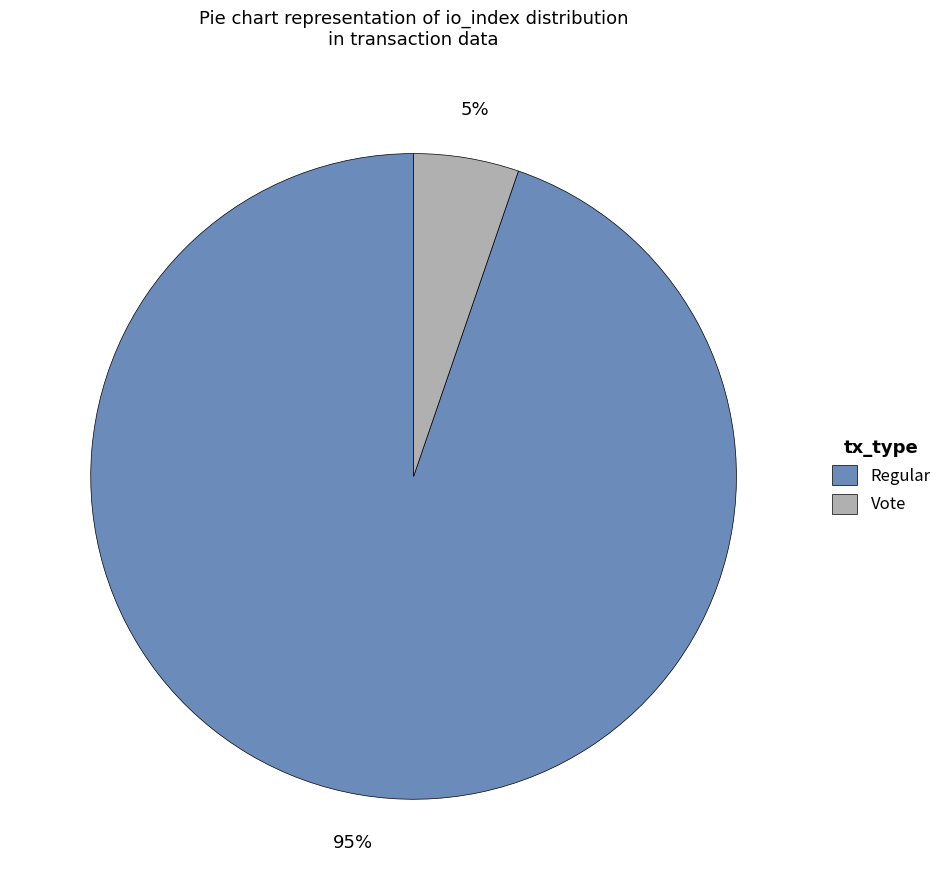

To the nearest percent, what is the average slice percentage?

50%